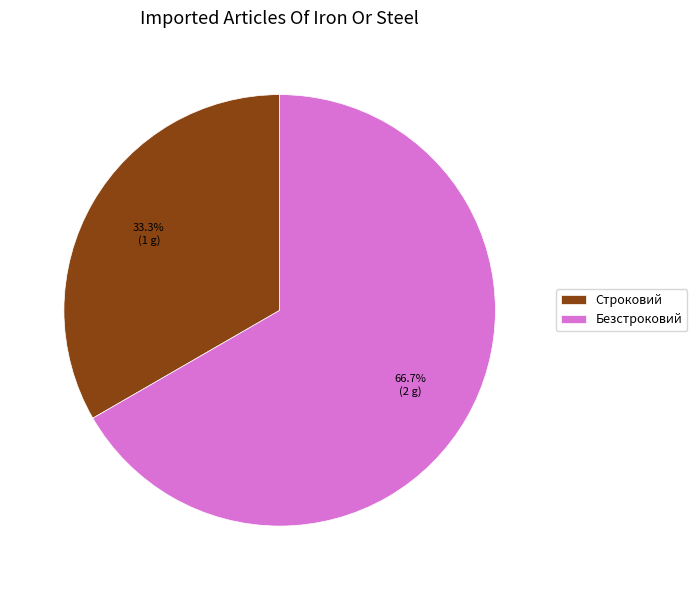

What is the ratio of the value at Безстроковий to the value at Строковий?

2.0